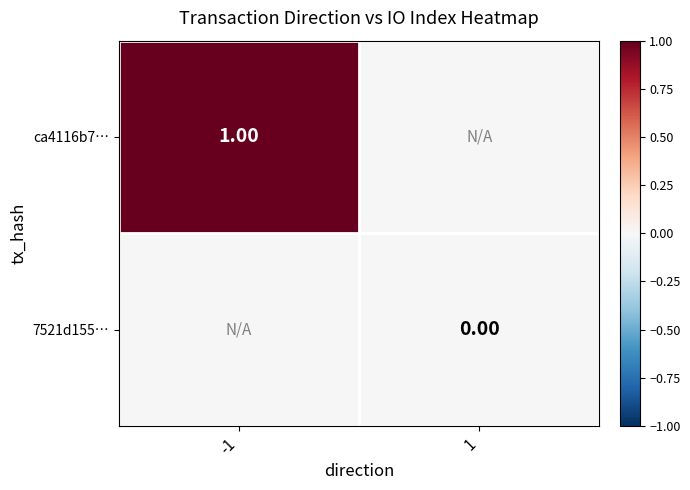

Is the value of 7521d155… at 1 greater than the value of ca4116b7… at -1?

No